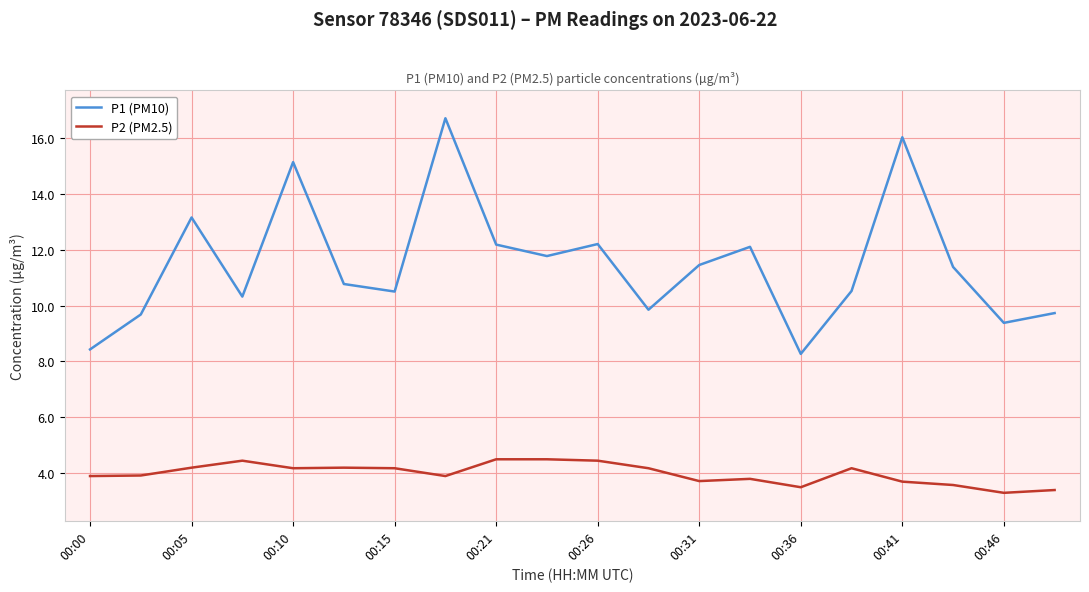

True or false: P2 (PM2.5) and P1 (PM10) cross at least once.

False